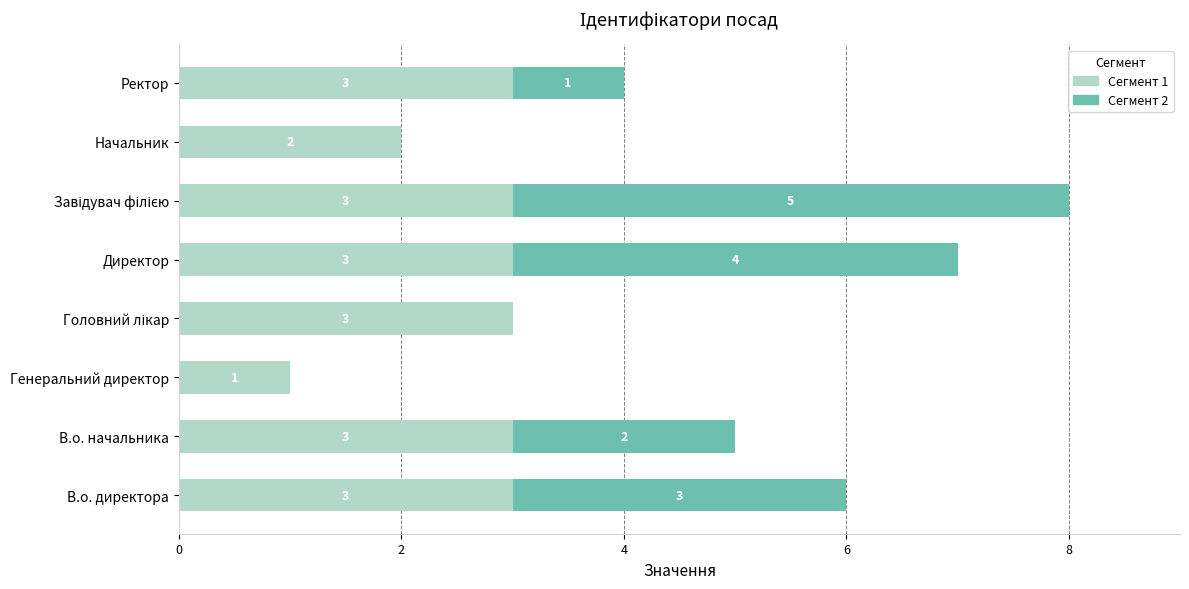

The Сегмент 1 series shows 3 at Ректор. True or false?

True